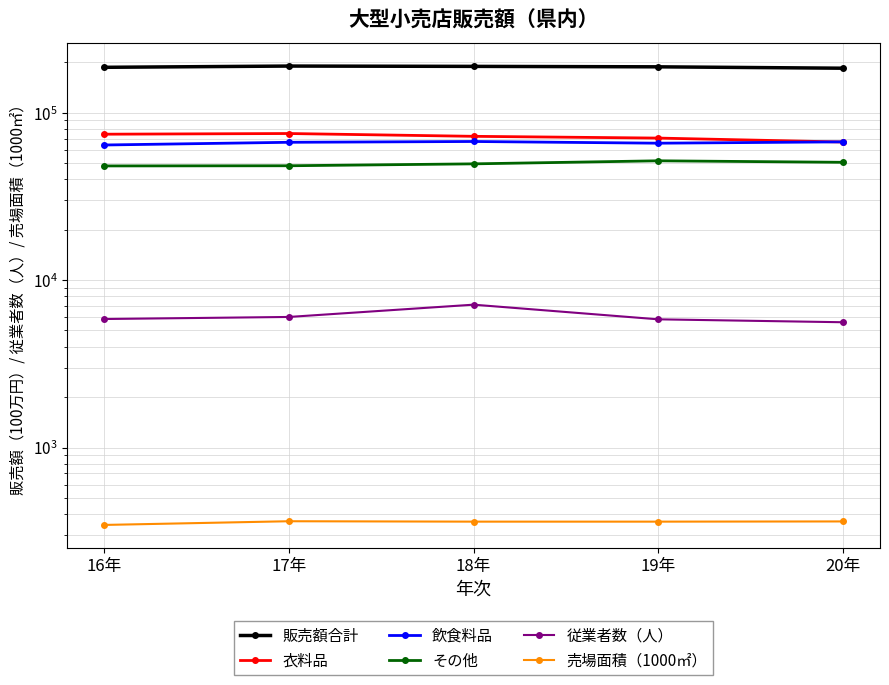

Read the 販売額合計 value at 20年.

184134